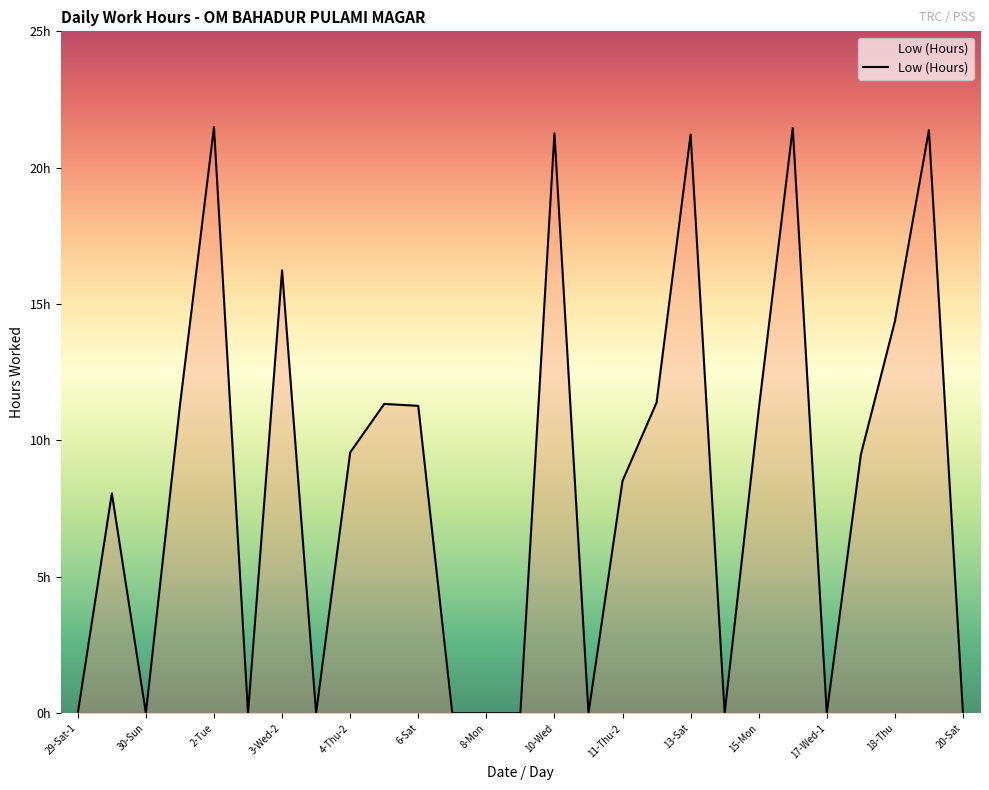

True or false: there are more than 1 points higher than both neighbors.

True